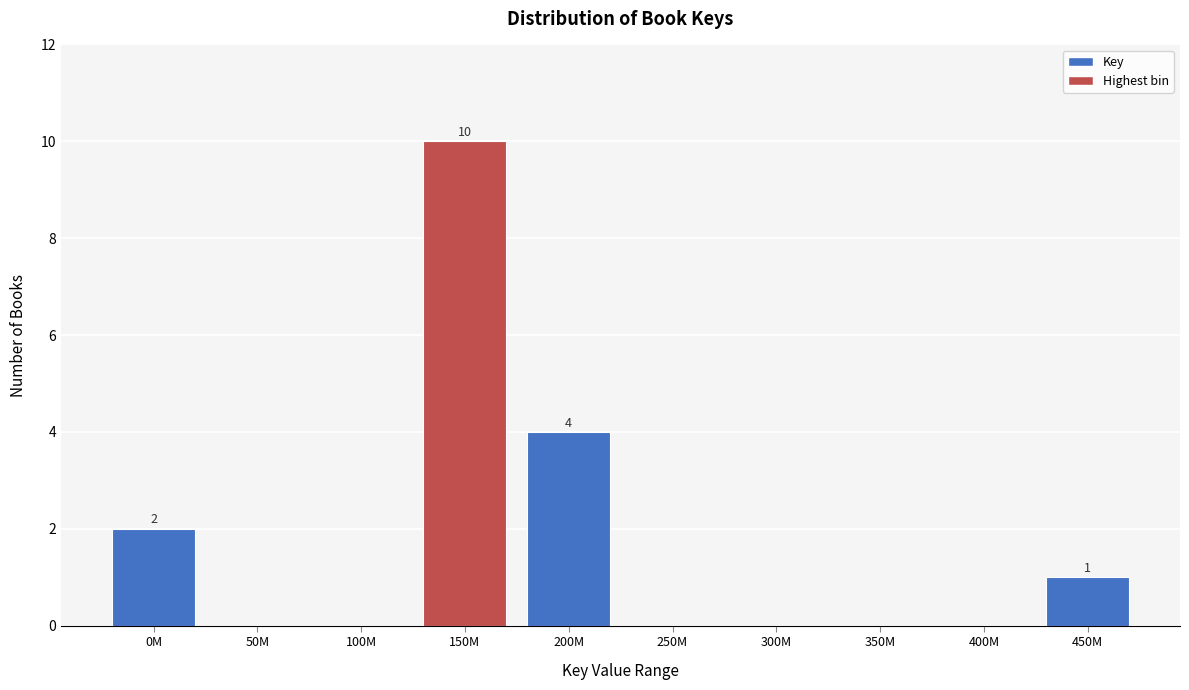

Reading right to left, list all the values displayed in this chart.

450M=1	400M=0	350M=0	300M=0	250M=0	200M=4	150M=10	100M=0	50M=0	0M=2